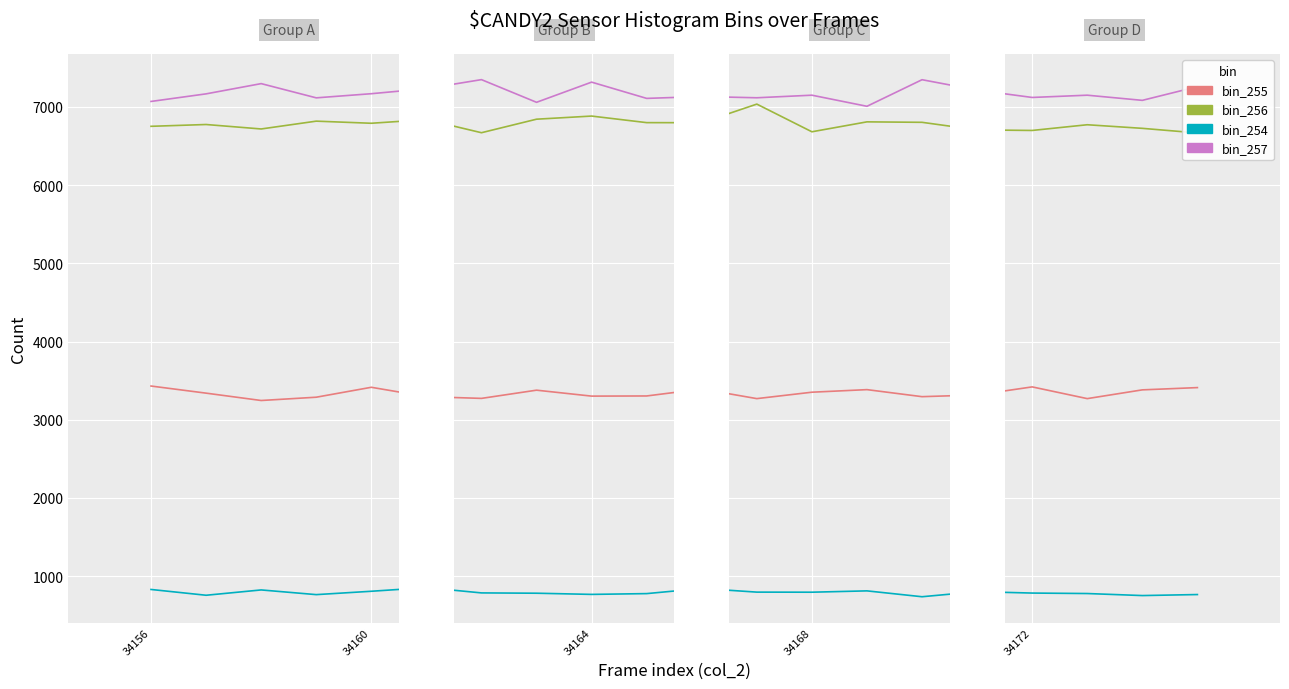

How many values in the bin_256 series exceed 6792?

9